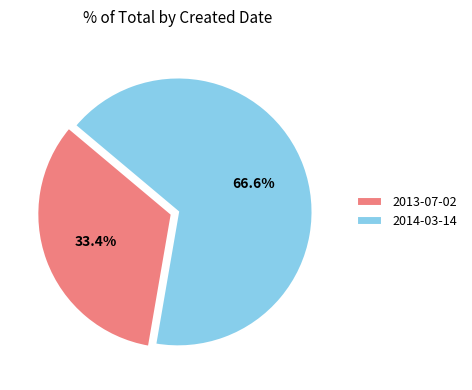

What portion of the pie excludes 2014-03-14?

33.4%